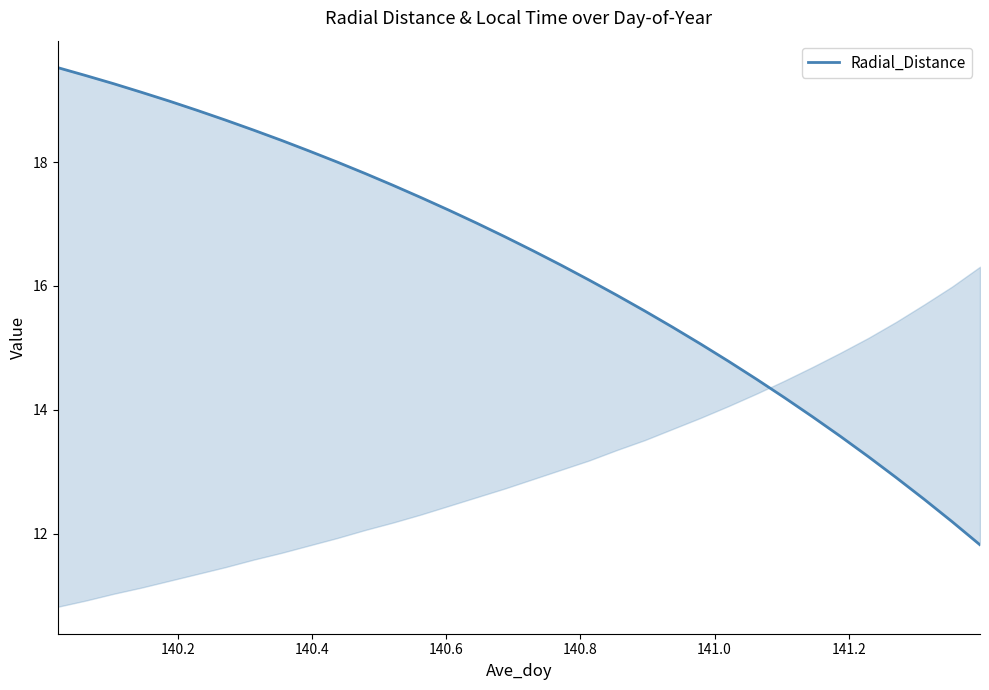

What is the sum of all values?

555.3